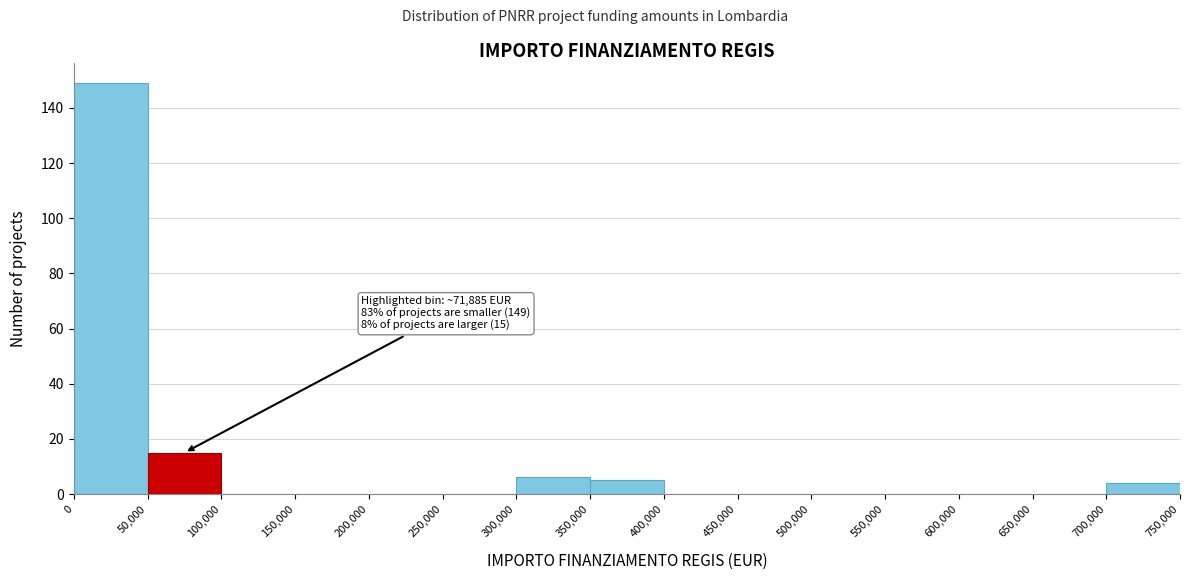

Which range on the x-axis has the tallest bar?

0 to 50,000